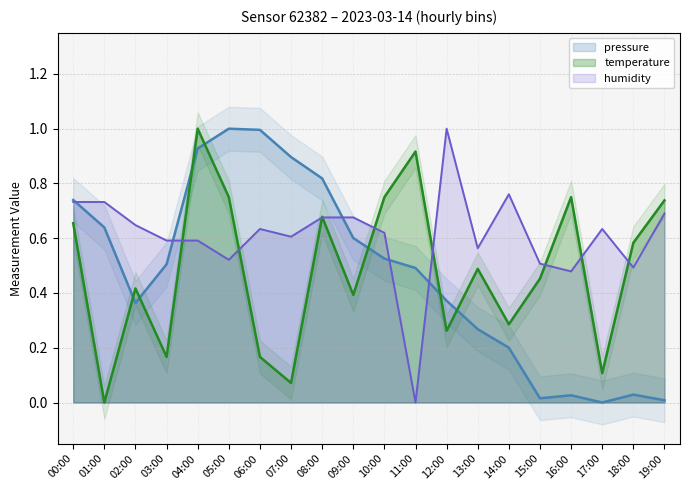

The value of temperature at 17:00 is 0.2. True or false?

False